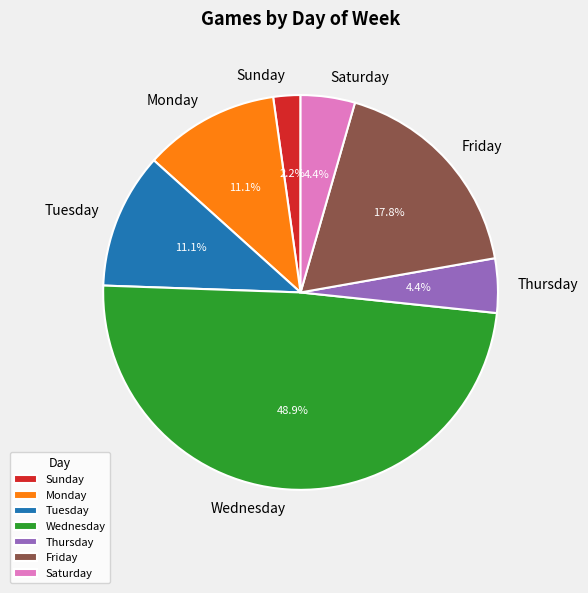

Is the sum of Saturday and Tuesday greater than half?

No